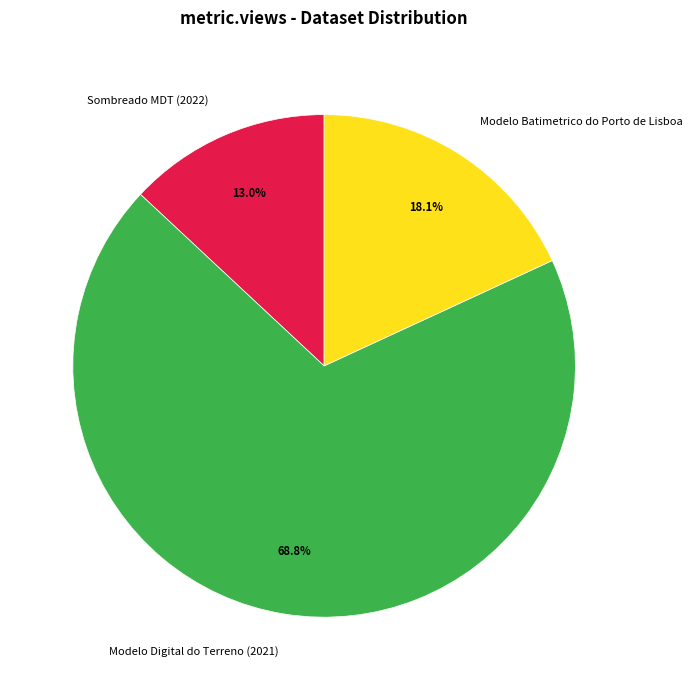

To the nearest percent, what is the average slice percentage?

33%